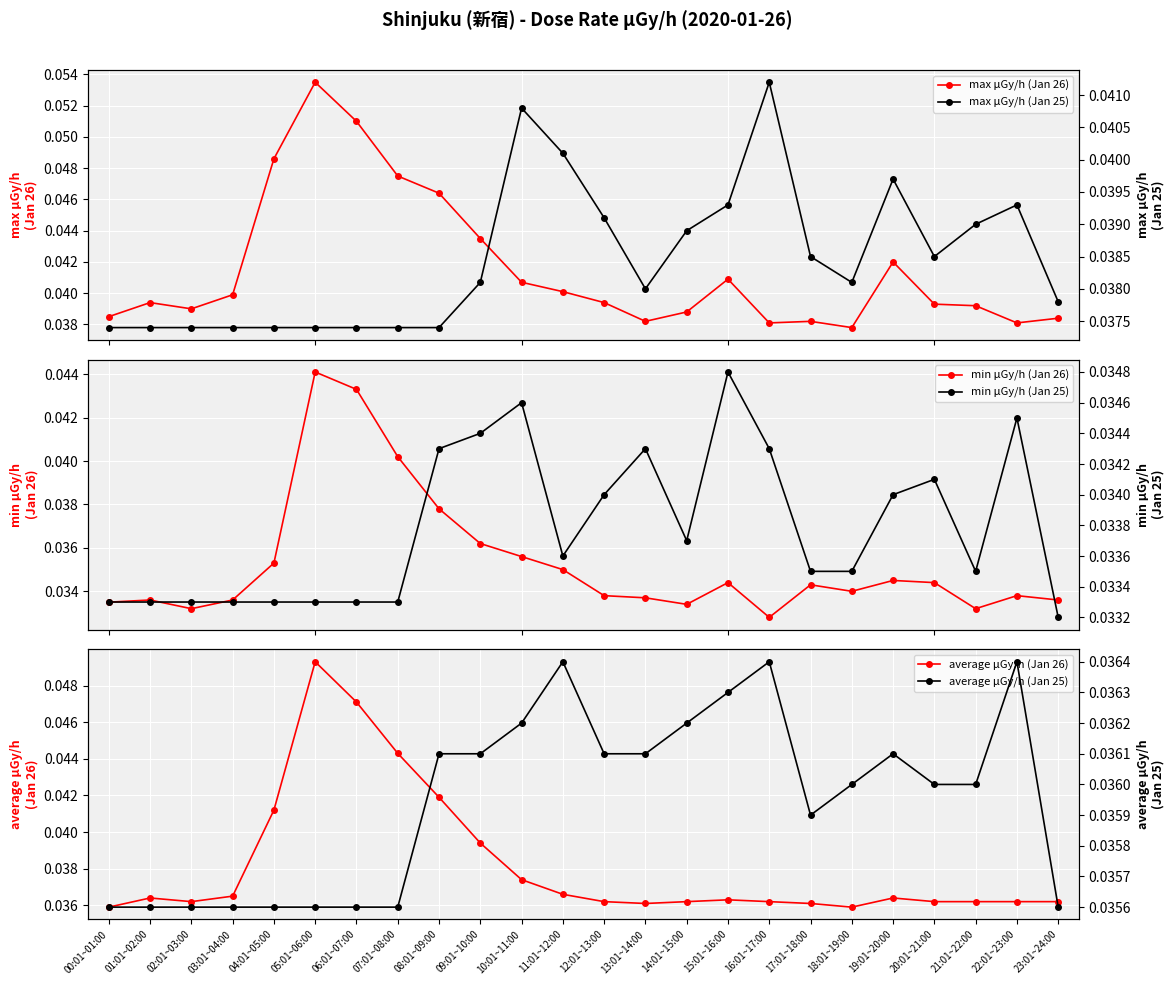

True or false: average μGy/h (Jan 26) and max μGy/h (Jan 26) intersect in this chart.

False